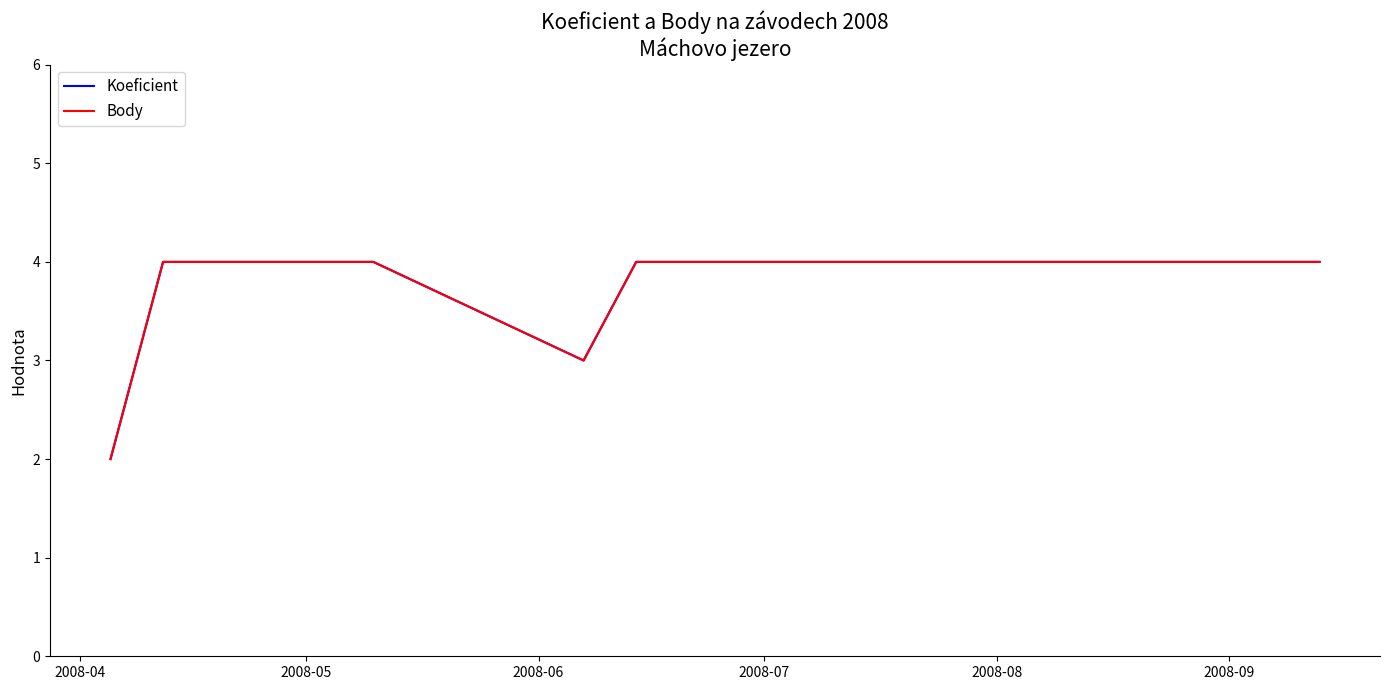

Which category has the lowest value across all series?

2008-04